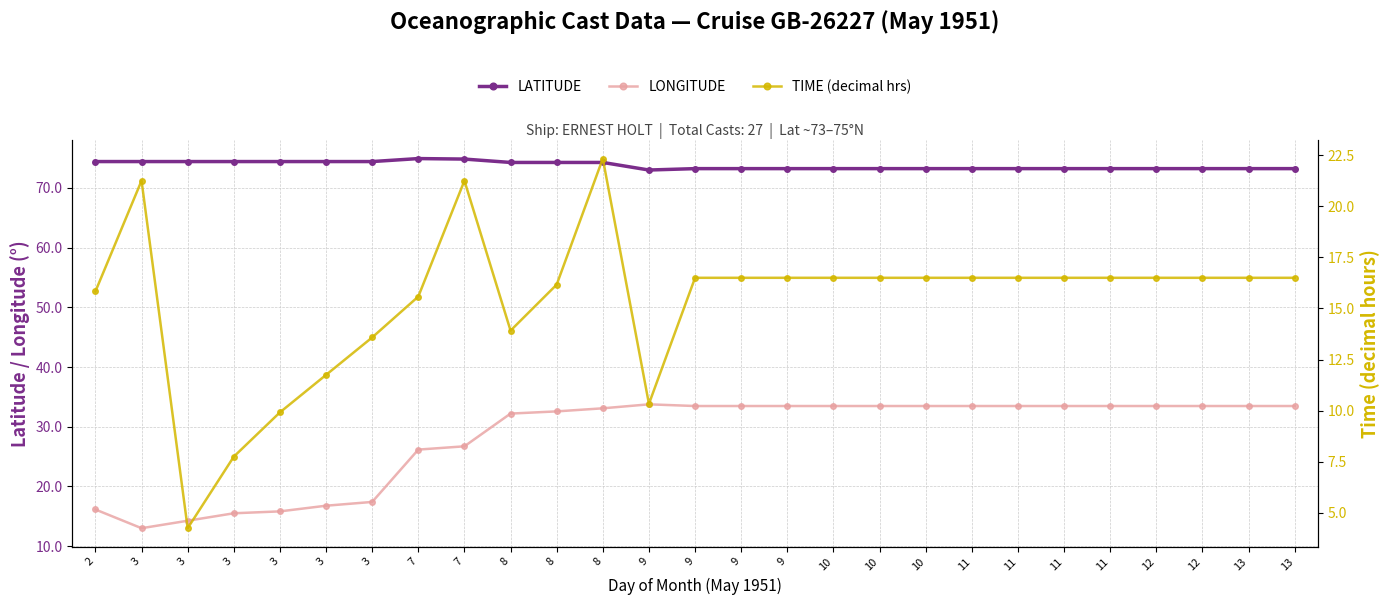

Reading right to left, extract all data points from this chart.

LATITUDE: 73.2	73.2	73.2	73.2	73.2	73.2	73.2	73.2	73.2	73.2	73.2	73.2	73.2	73.2	73.0	74.3	74.3	74.3	74.8	74.9	74.4	74.4	74.4	74.4	74.4	74.4	74.4
LONGITUDE: 33.5	33.5	33.5	33.5	33.5	33.5	33.5	33.5	33.5	33.5	33.5	33.5	33.5	33.5	33.8	33.1	32.6	32.2	26.7	26.2	17.4	16.8	15.8	15.5	14.2	13.0	16.1
TIME (decimal hrs): 16.5	16.5	16.5	16.5	16.5	16.5	16.5	16.5	16.5	16.5	16.5	16.5	16.5	16.5	10.3	22.3	16.2	13.9	21.2	15.6	13.6	11.8	9.9	7.8	4.2	21.2	15.8